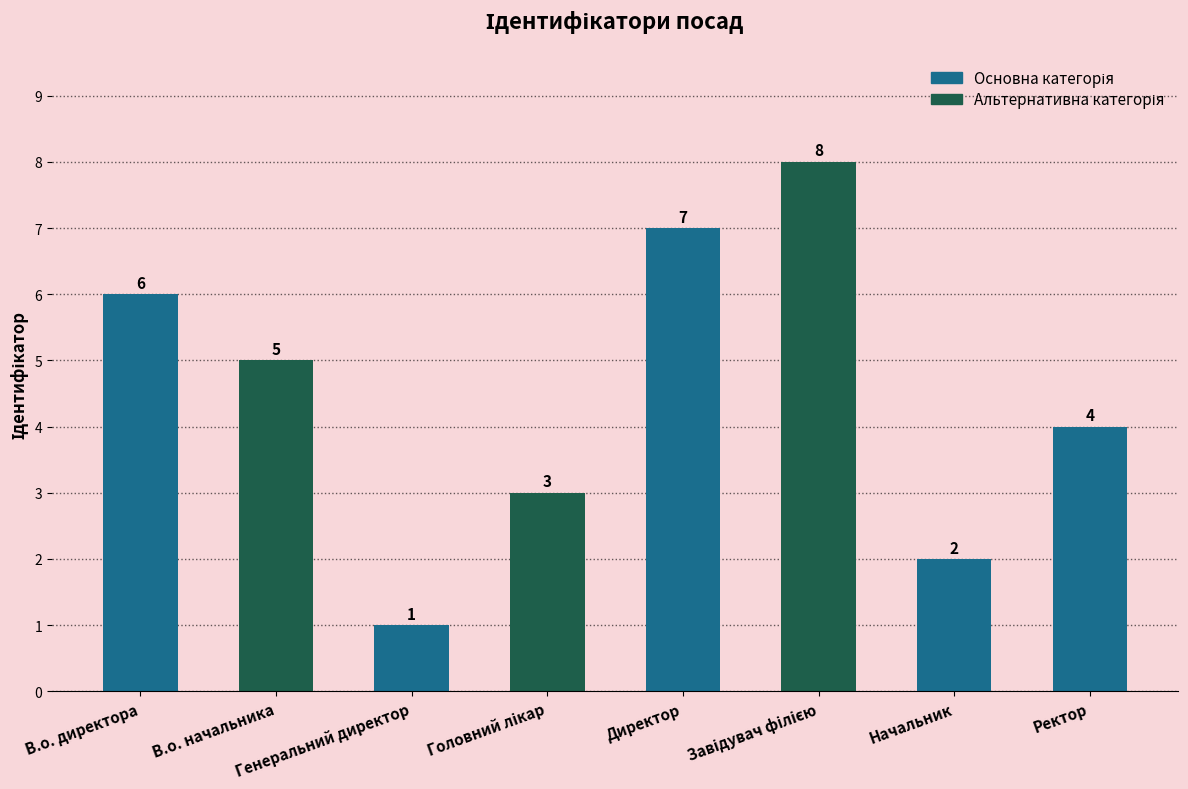

What is the sum of all values?

36